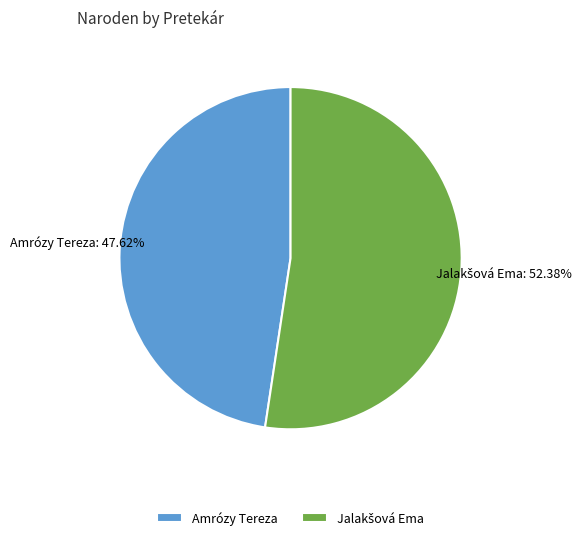

What is the smallest slice in the pie chart?

Amrózy Tereza